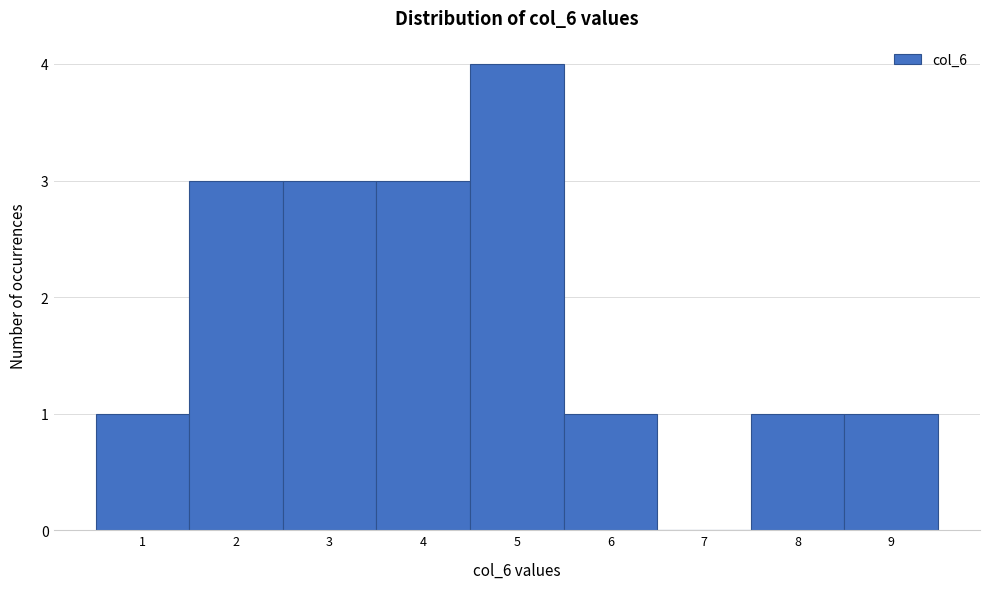

Reading left to right, transcribe all the data shown in this chart.

1=1	2=3	3=3	4=3	5=4	6=1	7=0	8=1	9=1